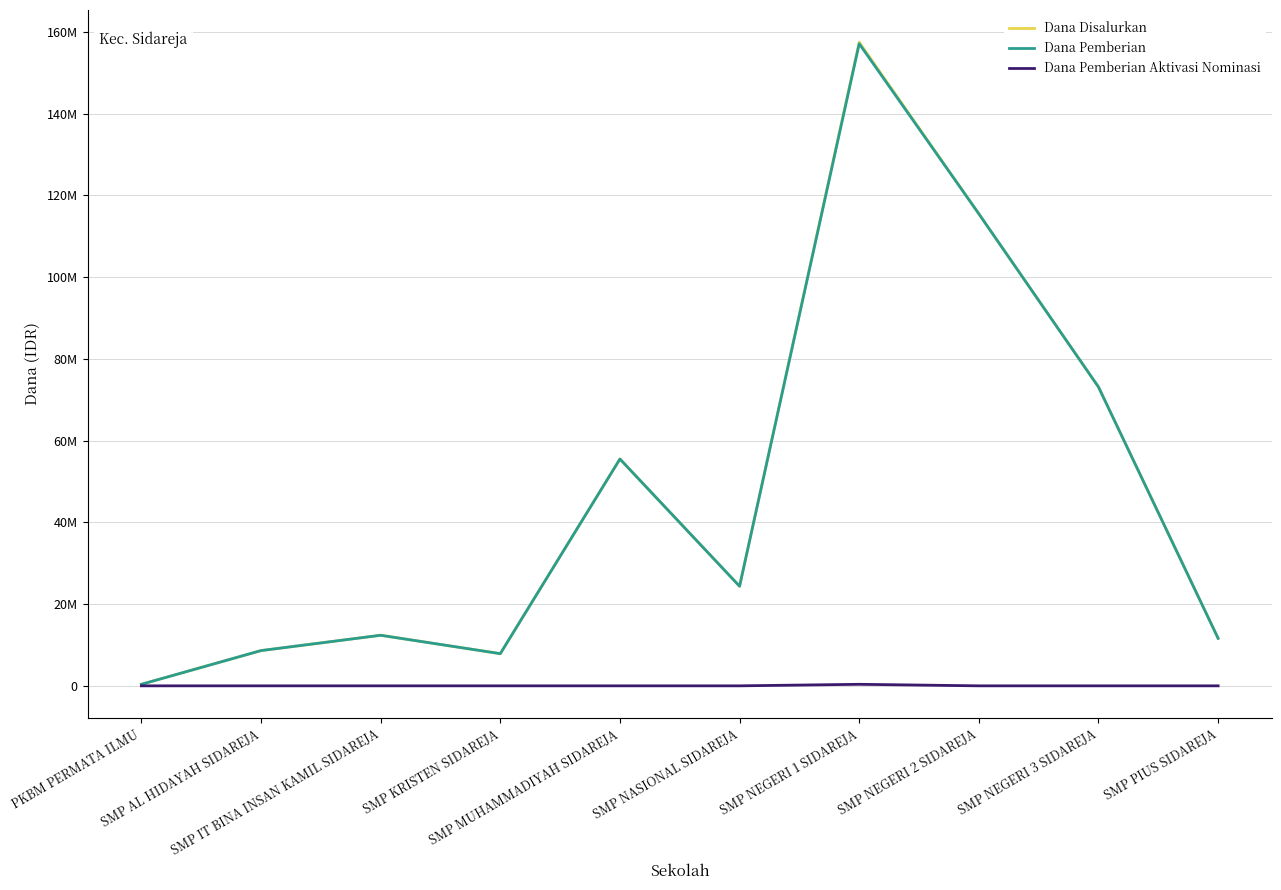

At which label does Dana Pemberian reach its minimum?

PKBM PERMATA ILMU